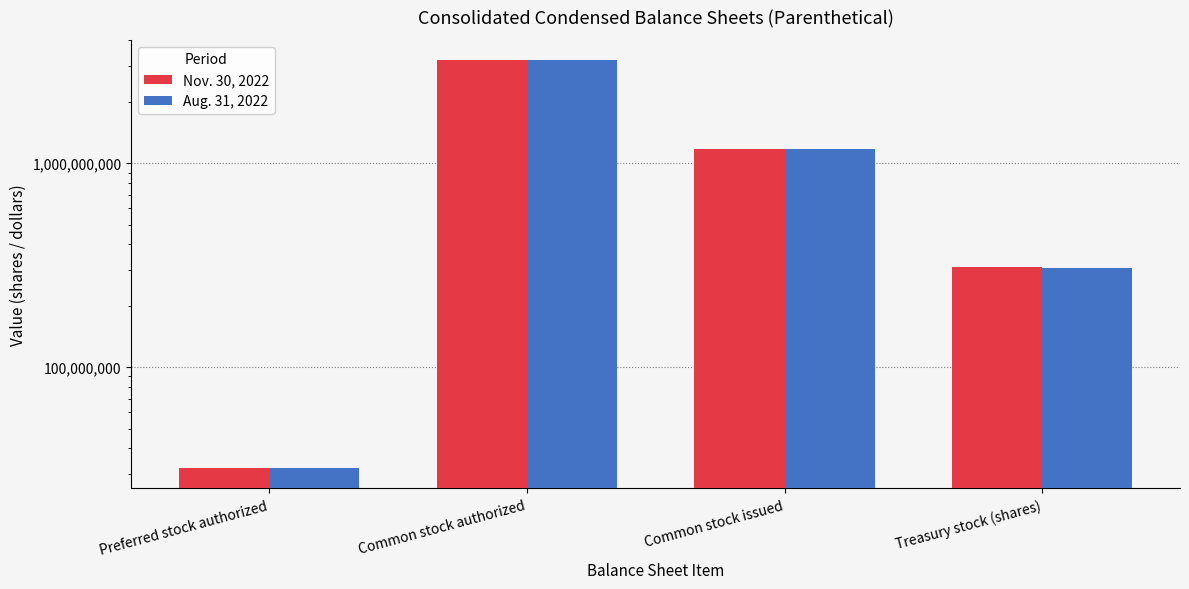

Which series has the widest spread of values?

Nov. 30, 2022